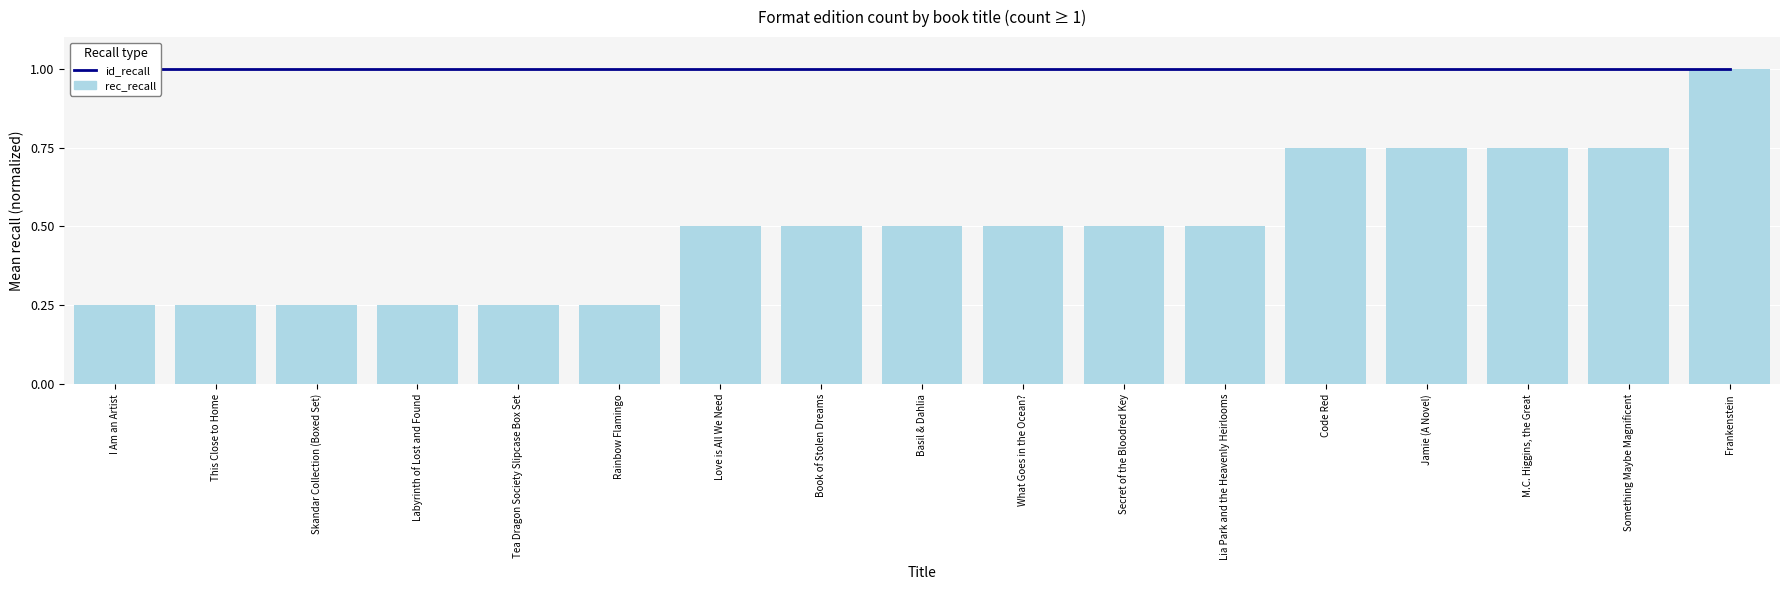

Rank the series by their average value, from highest to lowest.

id_recall, rec_recall